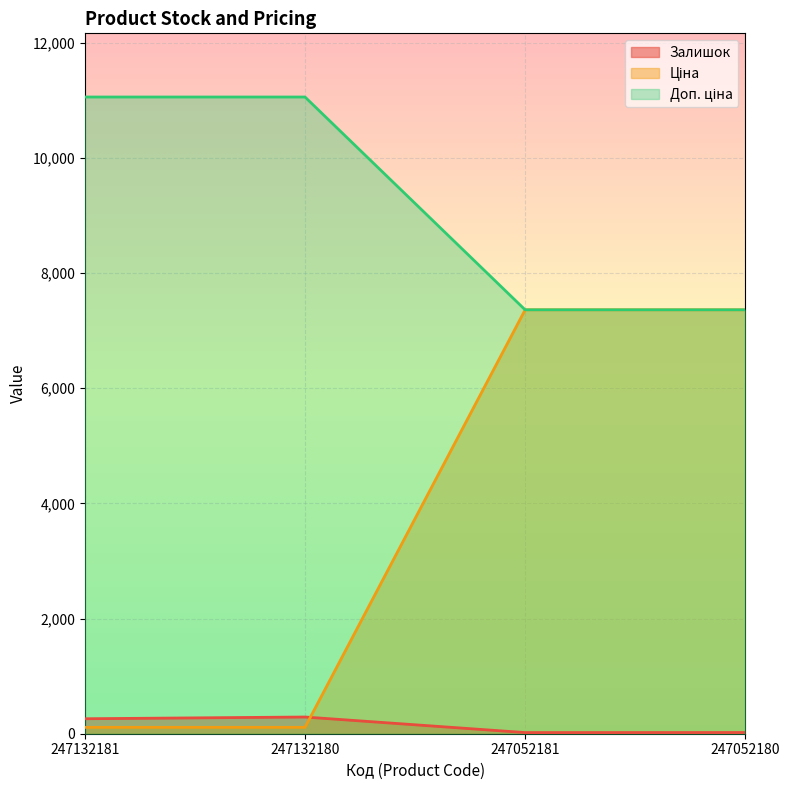

What value does the Залишок series have at 247052180?

21.0